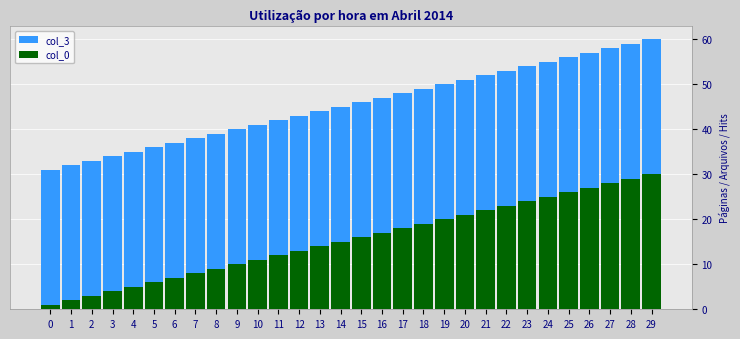

At which category is the sum across all series the highest?

29